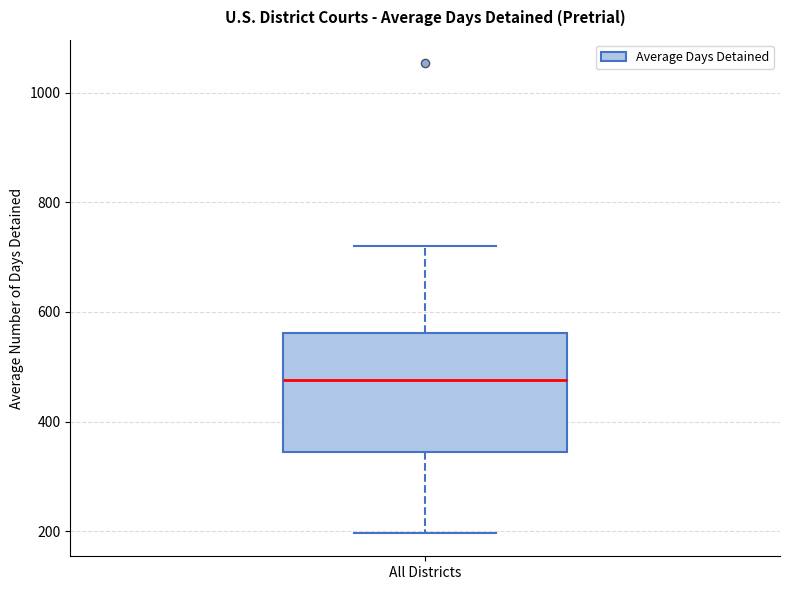

Where does the median line of the box for All Districts sit on the y-axis? The values are not printed on the chart, so give them approximately, as read against the axis.

480